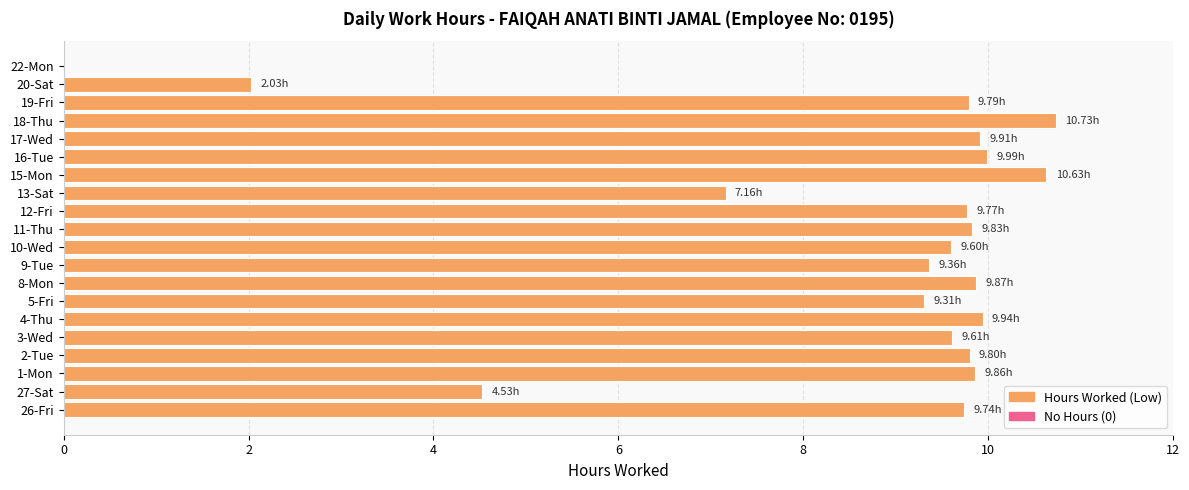

What is the greatest value displayed?

10.7